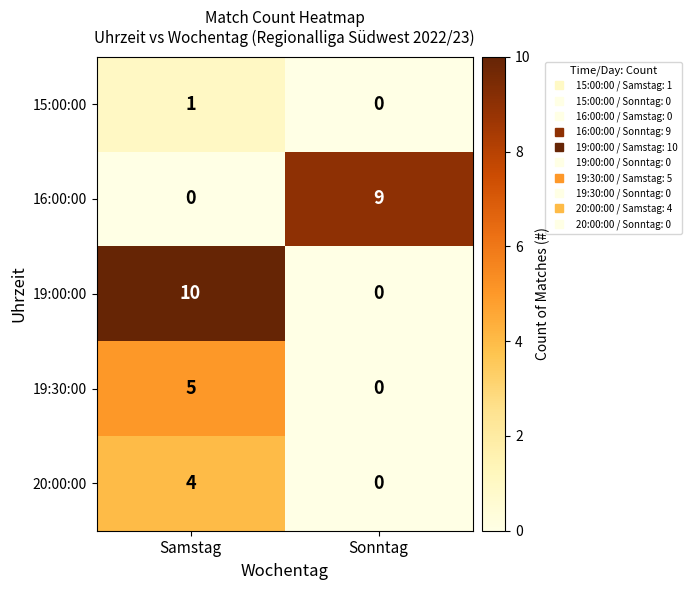

Reading left to right, what are all the values shown in this chart?

15:00:00: Samstag=1	Sonntag=0
16:00:00: Samstag=0	Sonntag=9
19:00:00: Samstag=10	Sonntag=0
19:30:00: Samstag=5	Sonntag=0
20:00:00: Samstag=4	Sonntag=0